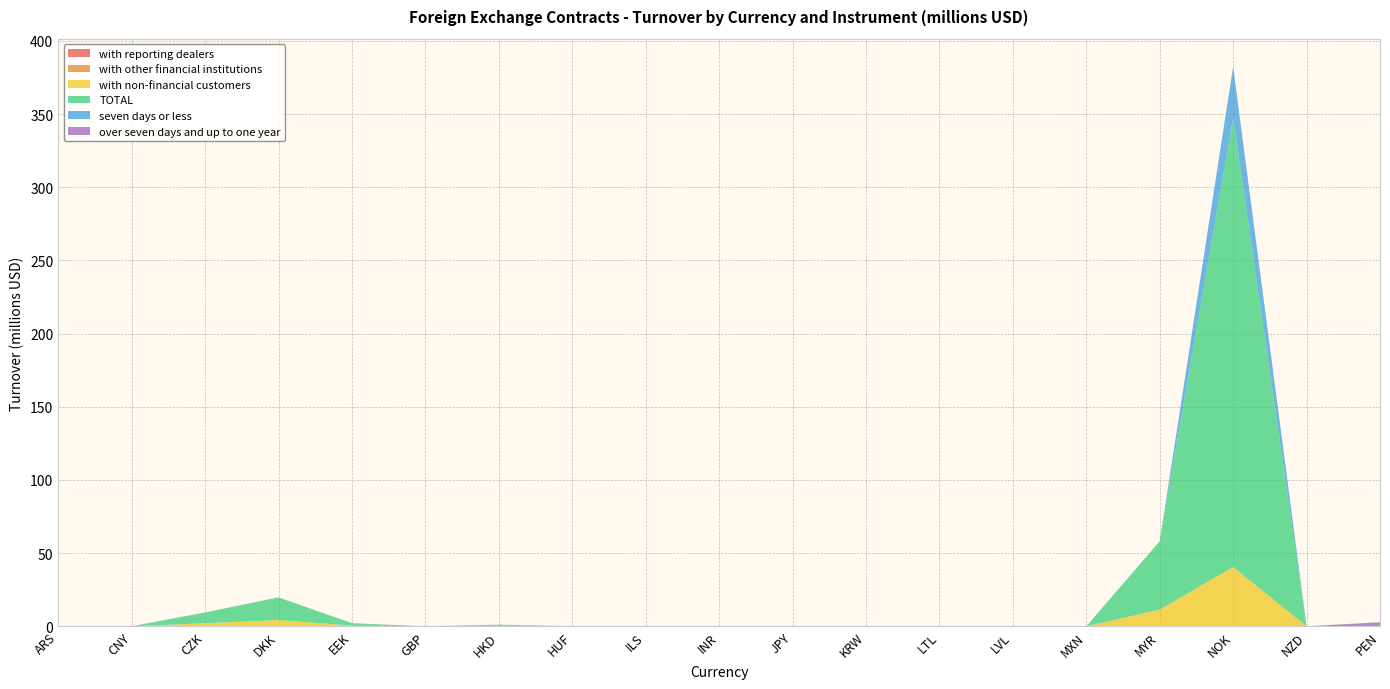

Reading left to right, extract all data points from this chart.

with reporting dealers: ARS=0.0	CNY=0.0	CZK=0.0	DKK=0.0	EEK=0.0	GBP=0.0	HKD=0.0	HUF=0.0	ILS=0.0	INR=0.0	JPY=0.0	KRW=0.0	LTL=0.0	LVL=0.0	MXN=0.0	MYR=0.0	NOK=0.0	NZD=0.0	PEN=0.0
with other financial institutions: ARS=0.0	CNY=0.0	CZK=0.1	DKK=0.0	EEK=0.0	GBP=0.0	HKD=0.0	HUF=0.0	ILS=0.0	INR=0.0	JPY=0.0	KRW=0.0	LTL=0.0	LVL=0.0	MXN=0.0	MYR=0.0	NOK=0.0	NZD=0.0	PEN=0.0
with non-financial customers: ARS=0.0	CNY=0.0	CZK=2.1	DKK=4.3	EEK=0.5	GBP=0.0	HKD=0.4	HUF=0.0	ILS=0.0	INR=0.0	JPY=0.0	KRW=0.0	LTL=0.1	LVL=0.0	MXN=0.0	MYR=11.4	NOK=40.5	NZD=0.0	PEN=0.0
TOTAL: ARS=0.0	CNY=0.0	CZK=7.4	DKK=15.5	EEK=1.7	GBP=0.0	HKD=0.7	HUF=0.0	ILS=0.0	INR=0.0	JPY=0.0	KRW=0.0	LTL=0.1	LVL=0.0	MXN=0.0	MYR=46.8	NOK=306.6	NZD=0.0	PEN=0.0
seven days or less: ARS=0.0	CNY=0.0	CZK=0.0	DKK=0.0	EEK=0.0	GBP=0.0	HKD=0.0	HUF=0.0	ILS=0.0	INR=0.0	JPY=0.0	KRW=0.0	LTL=0.0	LVL=0.0	MXN=0.0	MYR=0.0	NOK=35.2	NZD=0.0	PEN=0.0
over seven days and up to one year: ARS=0.0	CNY=0.0	CZK=0.0	DKK=0.0	EEK=0.0	GBP=0.0	HKD=0.0	HUF=0.0	ILS=0.0	INR=0.0	JPY=0.0	KRW=0.0	LTL=0.0	LVL=0.0	MXN=0.0	MYR=0.0	NOK=0.0	NZD=0.0	PEN=2.8